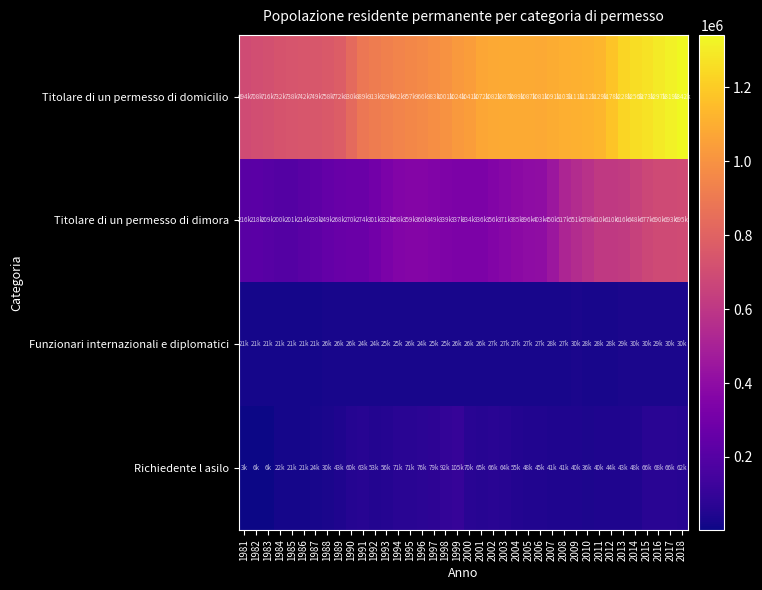

List the series in order of their peak value, highest first.

Titolare di un permesso di domicilio, Titolare di un permesso di dimora, Richiedente l asilo, Funzionari internazionali e diplomatici